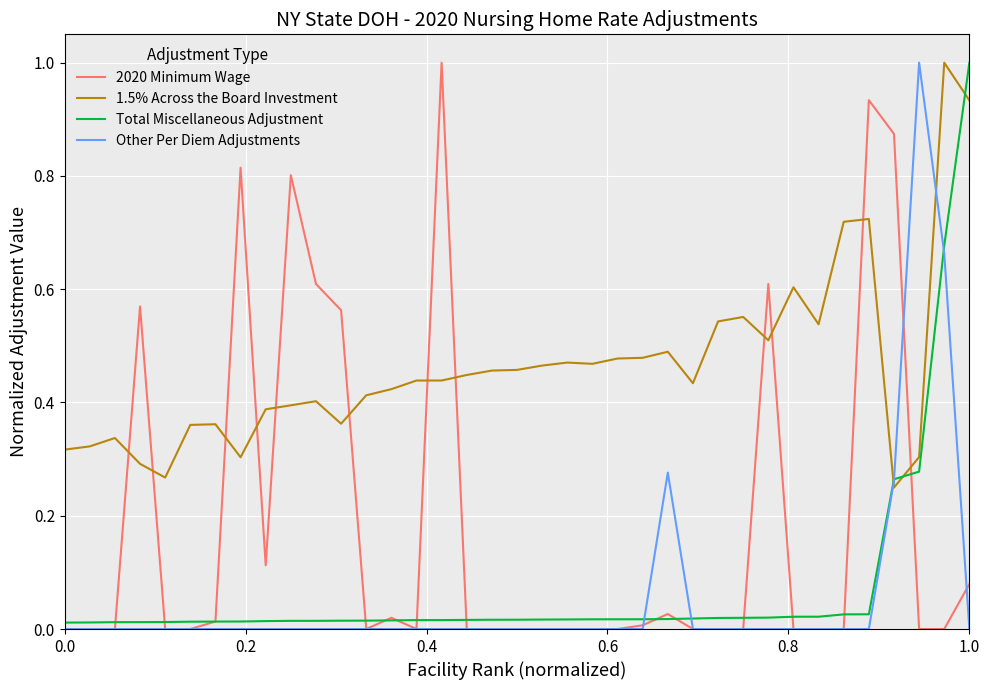

What is the highest value of the Total Miscellaneous Adjustment series?

1.0